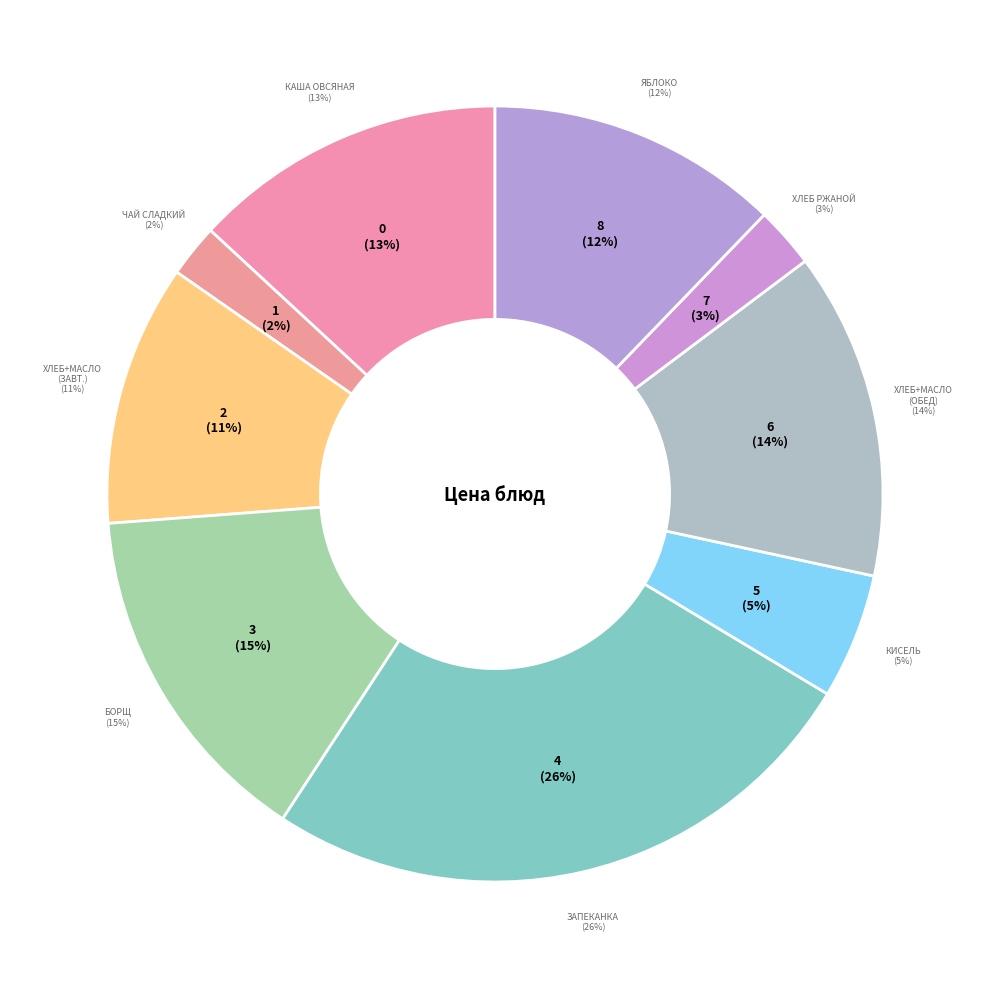

Which category has the biggest portion of the pie?

Запеканка творожно-вермишелевая